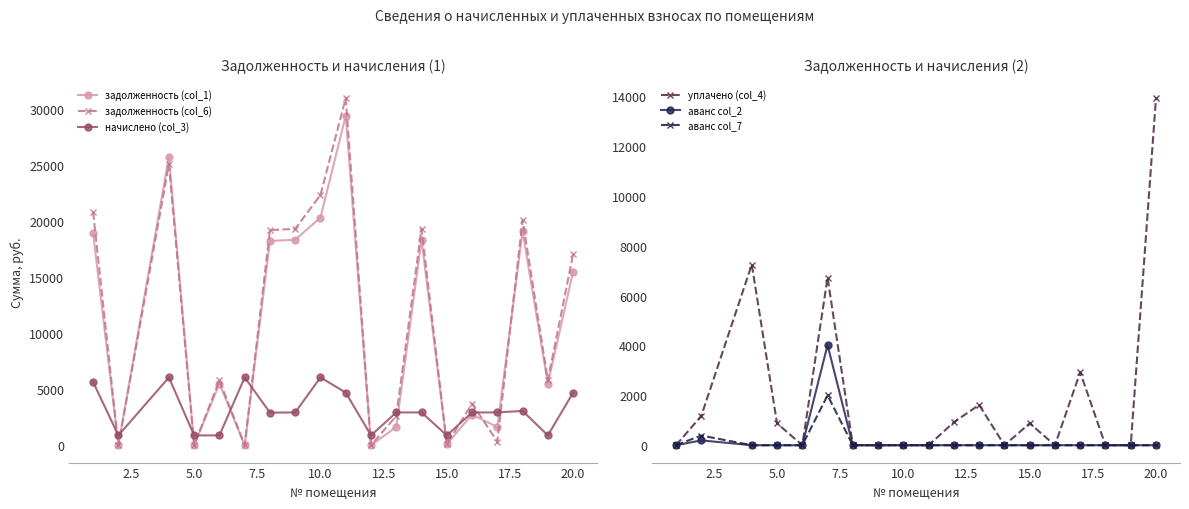

What is the minimum value for начислено (col_3)?

877.5